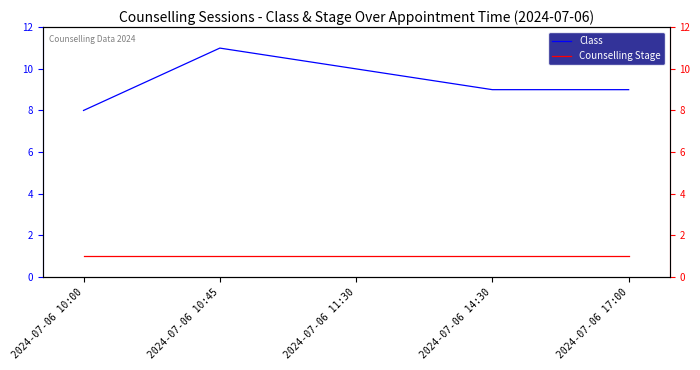

Rank the series at 2024-07-06 17:00 from lowest to highest value.

Counselling Stage, Class